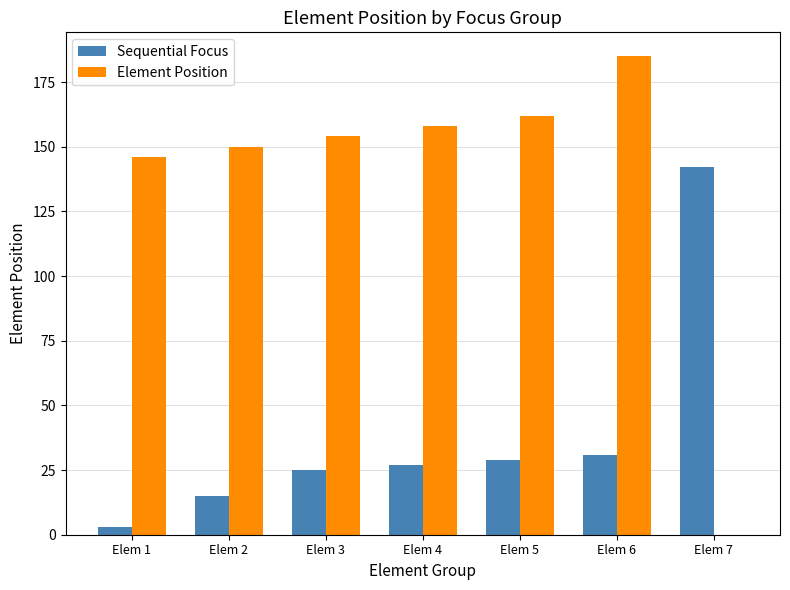

Which category has the highest value in the Sequential Focus series?

Elem 7